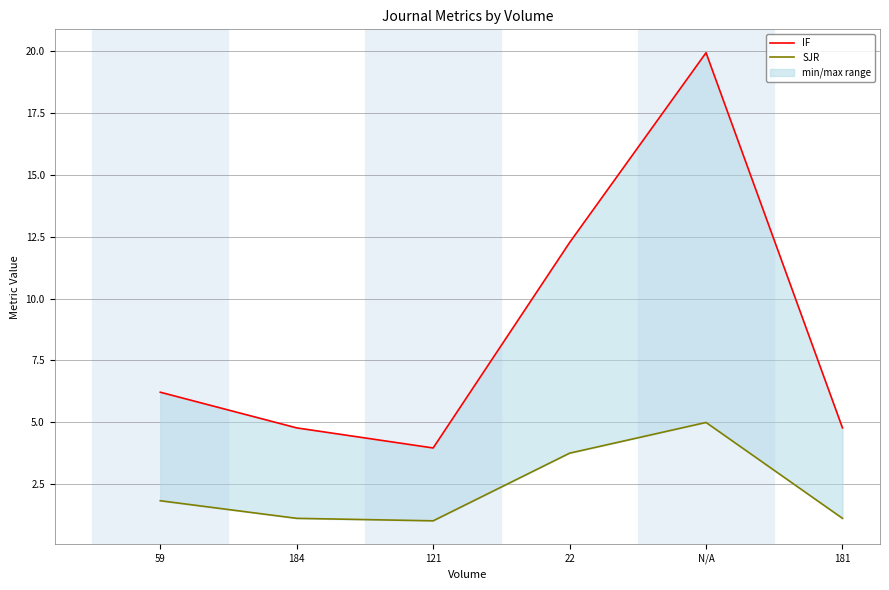

Reading left to right, extract all data points from this chart.

IF: 59=6.2	184=4.8	121=4.0	22=12.3	N/A=19.9	181=4.8
SJR: 59=1.8	184=1.1	121=1.0	22=3.8	N/A=5.0	181=1.1